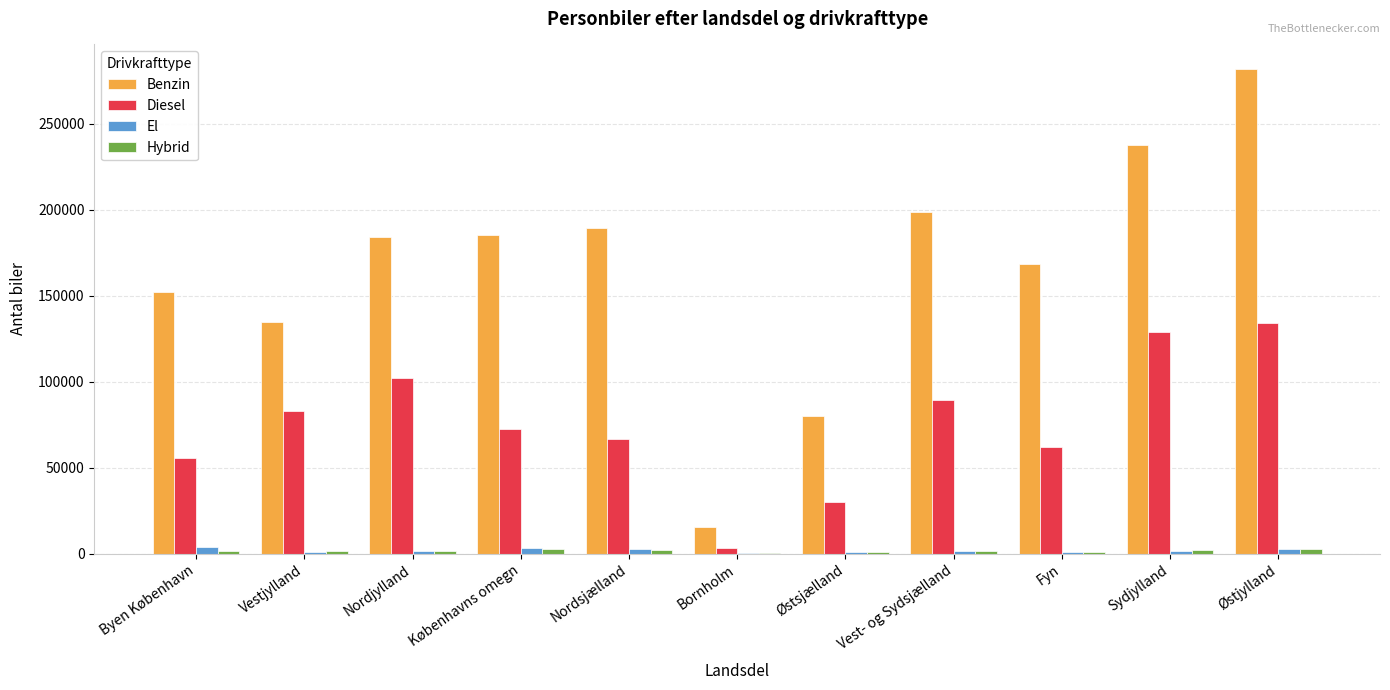

What is the sum of the El values at Bornholm and Østjylland?

2858